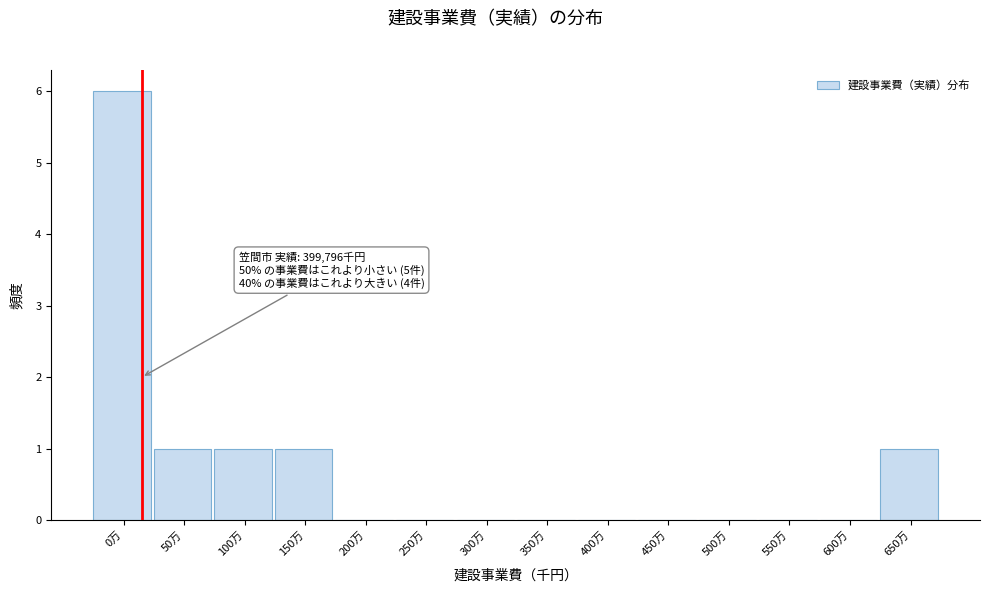

Reading left to right, what are all the values shown in this chart?

0万=6	50万=1	100万=1	150万=1	200万=0	250万=0	300万=0	350万=0	400万=0	450万=0	500万=0	550万=0	600万=0	650万=1